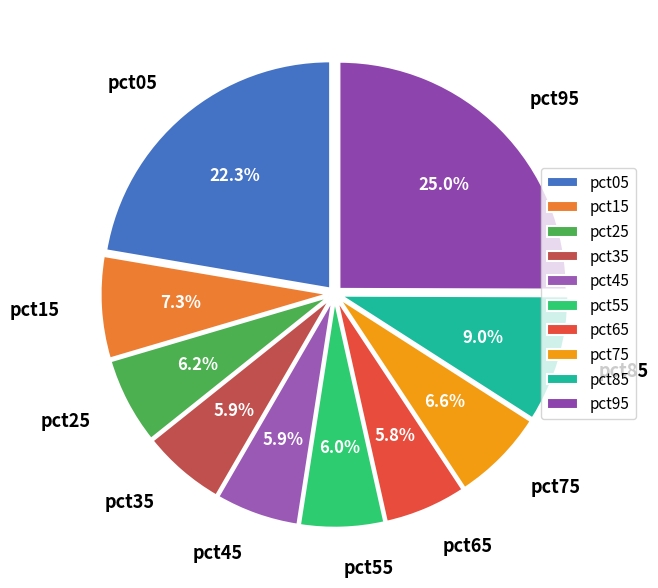

Between pct25 and pct15, which is larger?

pct15